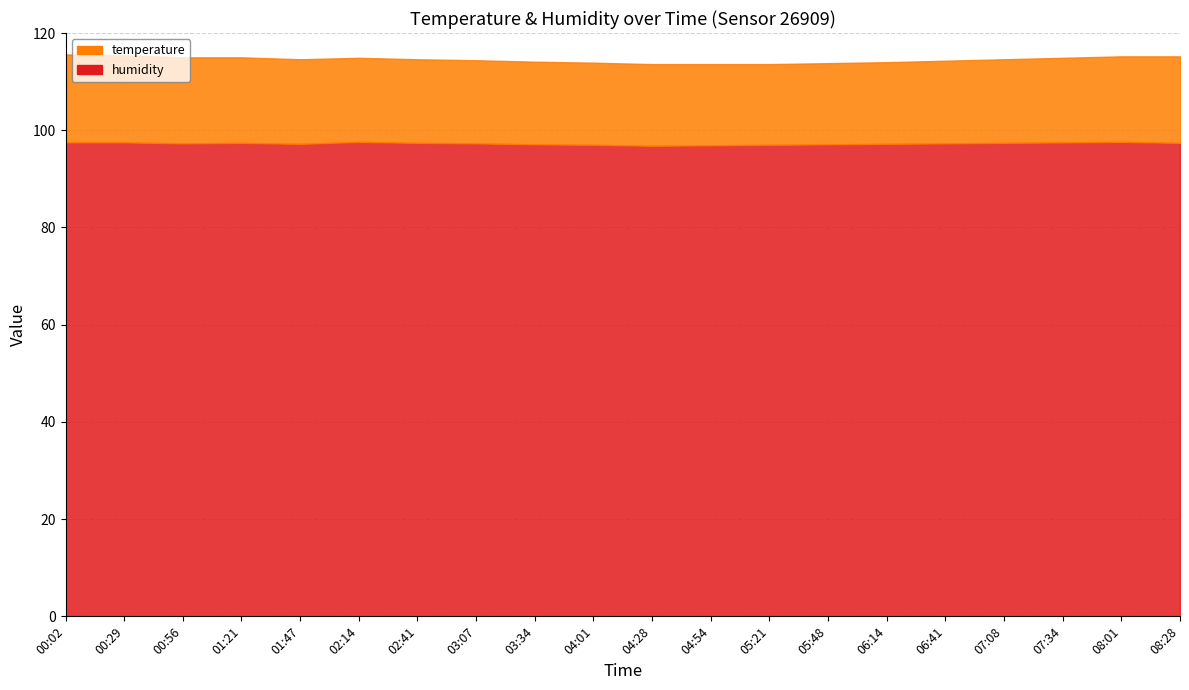

Rank the series at 00:02 from highest to lowest value.

humidity, temperature